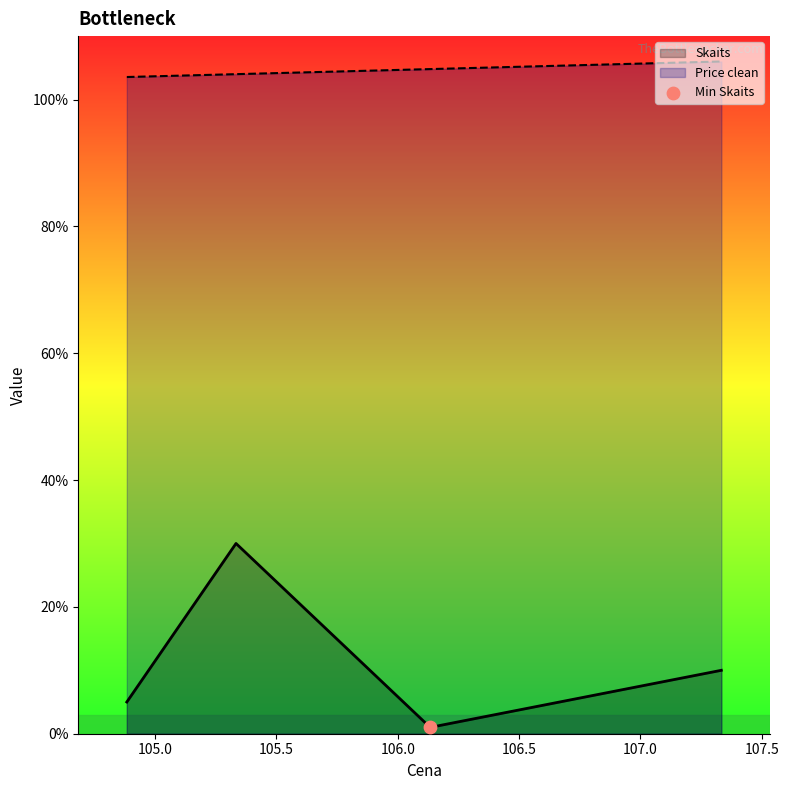

What is the total value across all series at 105.333333?

134.0